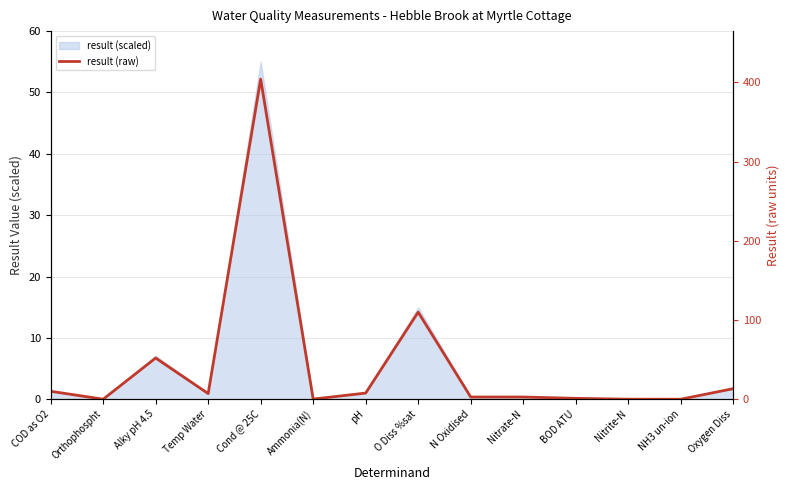

What position from the right is Orthophospht?

13